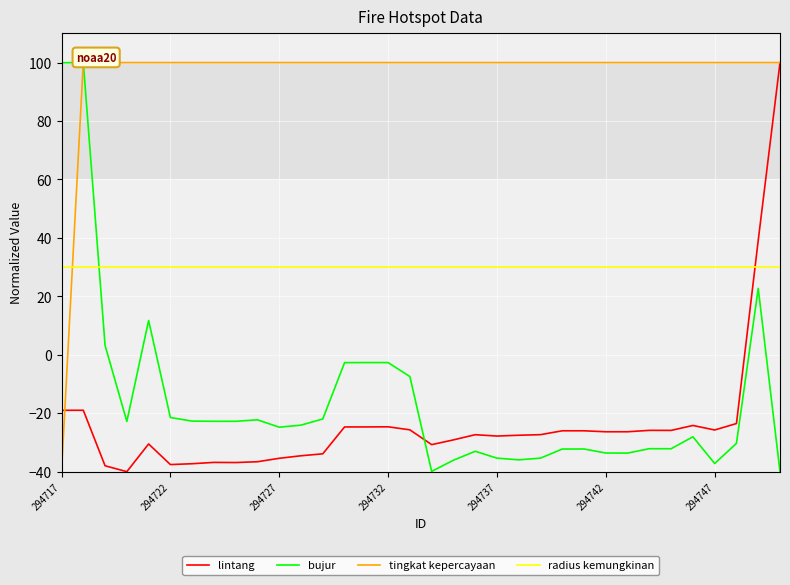

The bujur series shows -2.7 at 14. True or false?

True